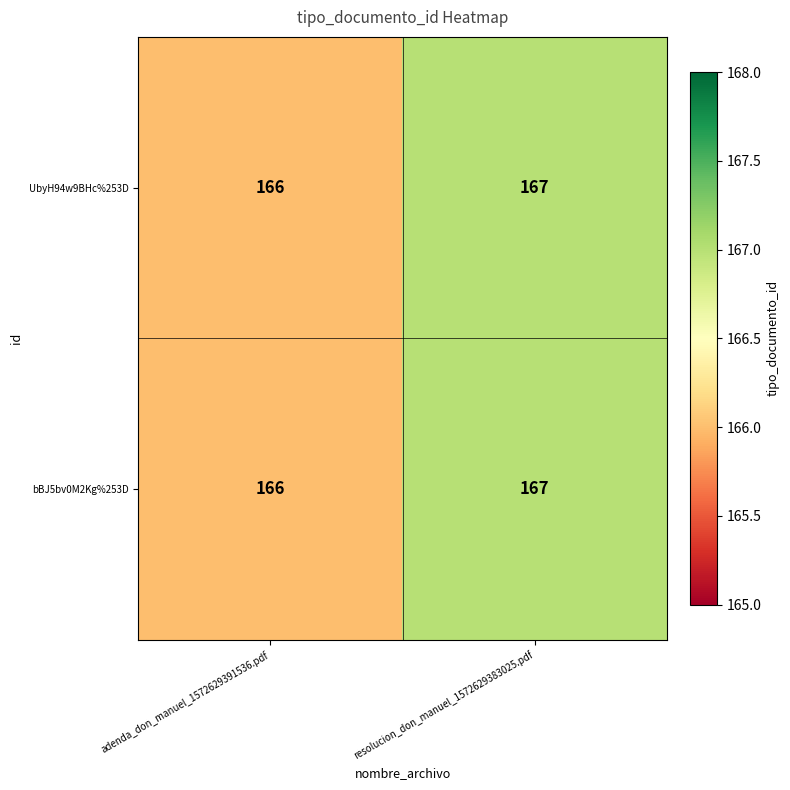

Where is UbyH94w9BHc%253D nearest to the value 166?

adenda_don_manuel_1572629391536.pdf